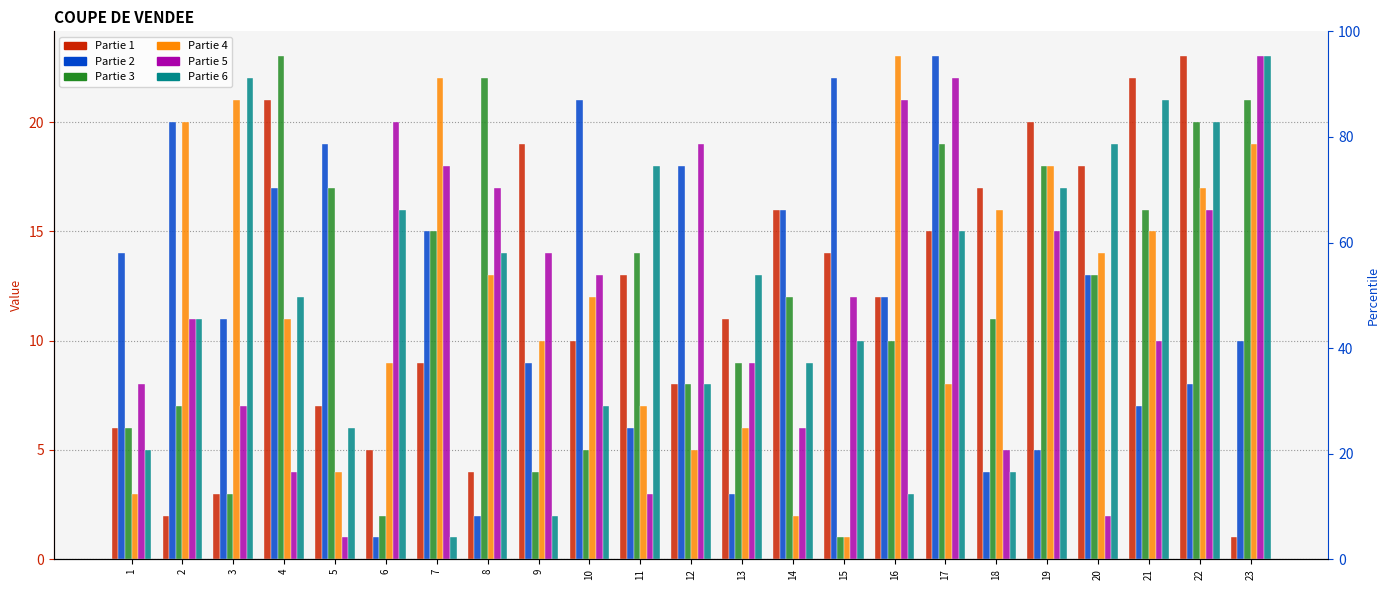

What is the total value across all series at 6?

53